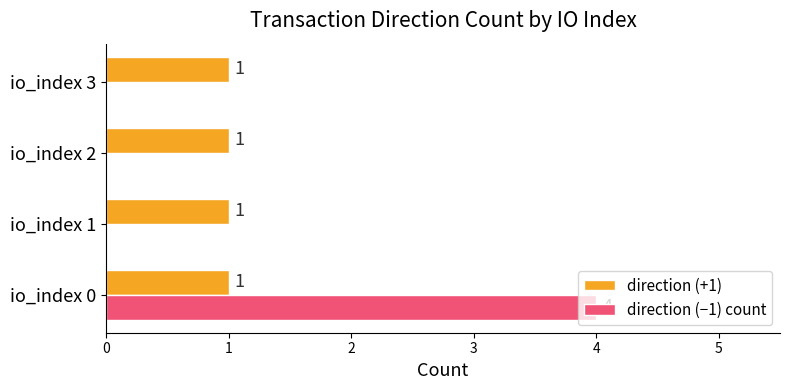

Which series has the widest spread of values?

direction (−1) count